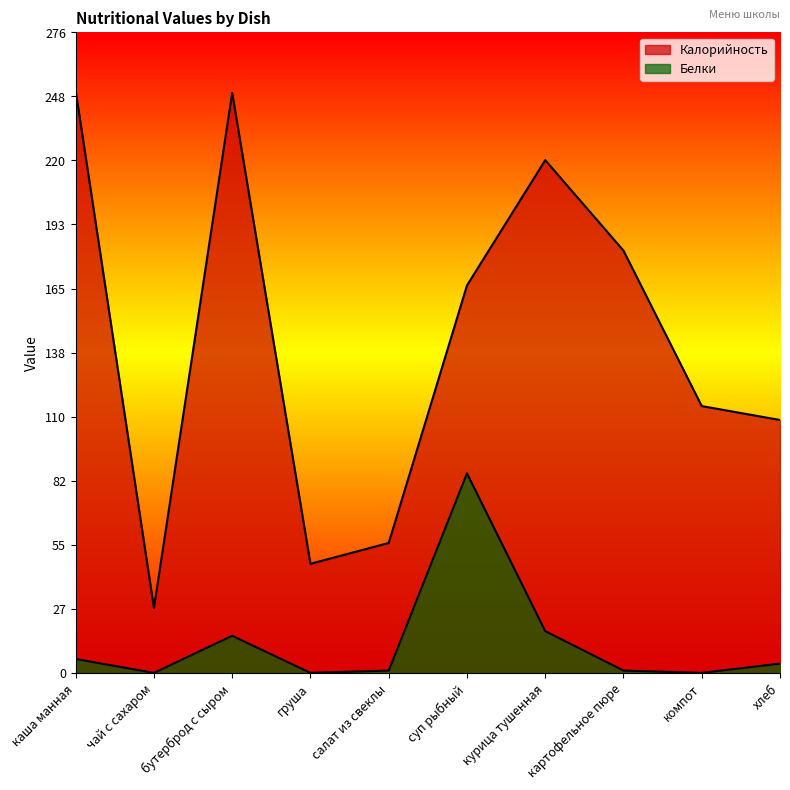

What is the total value across all series at салат из свеклы?

57